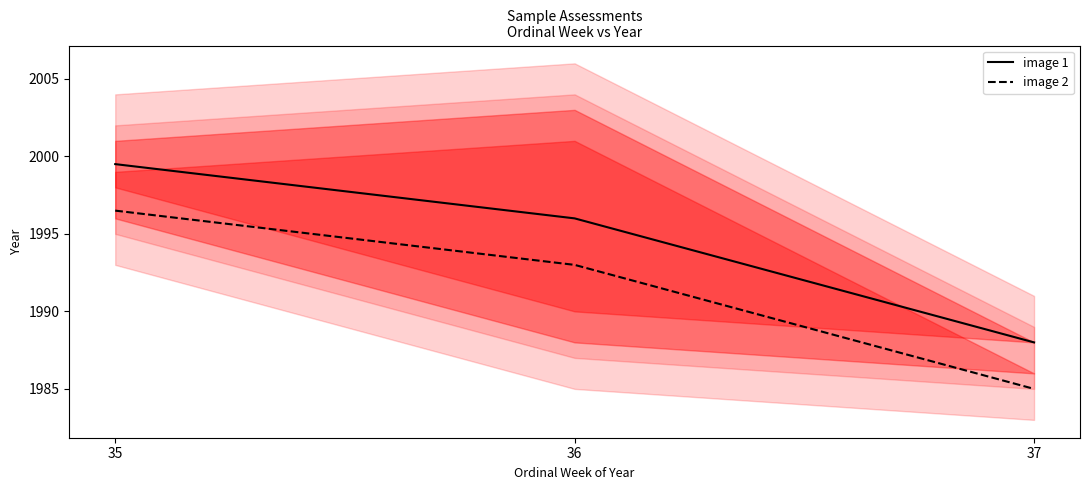

At which label is image 2 closest to 1990?

36